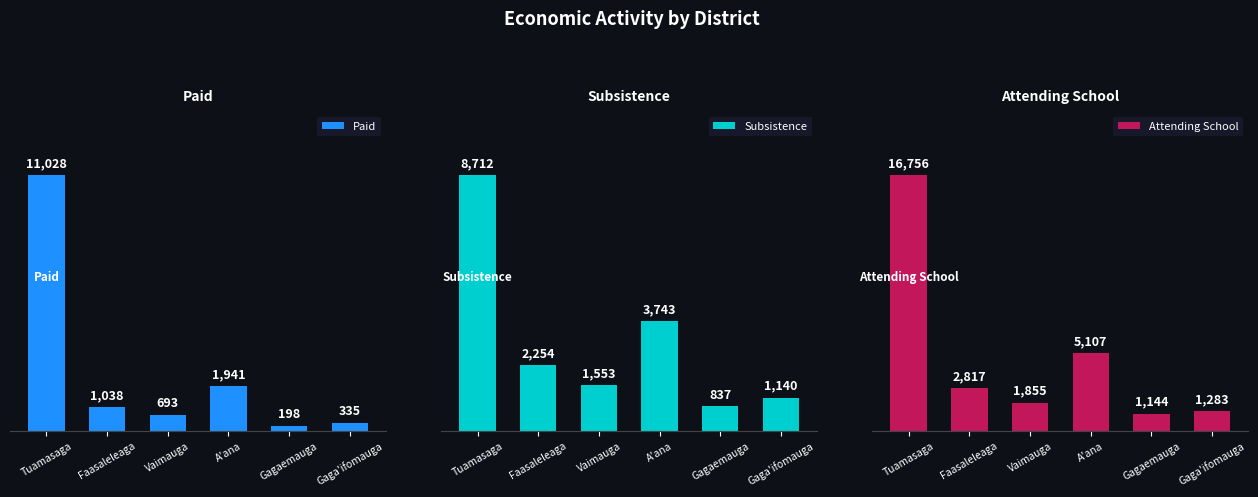

Rank the series by their average value, from lowest to highest.

Paid, Subsistence, Attending School